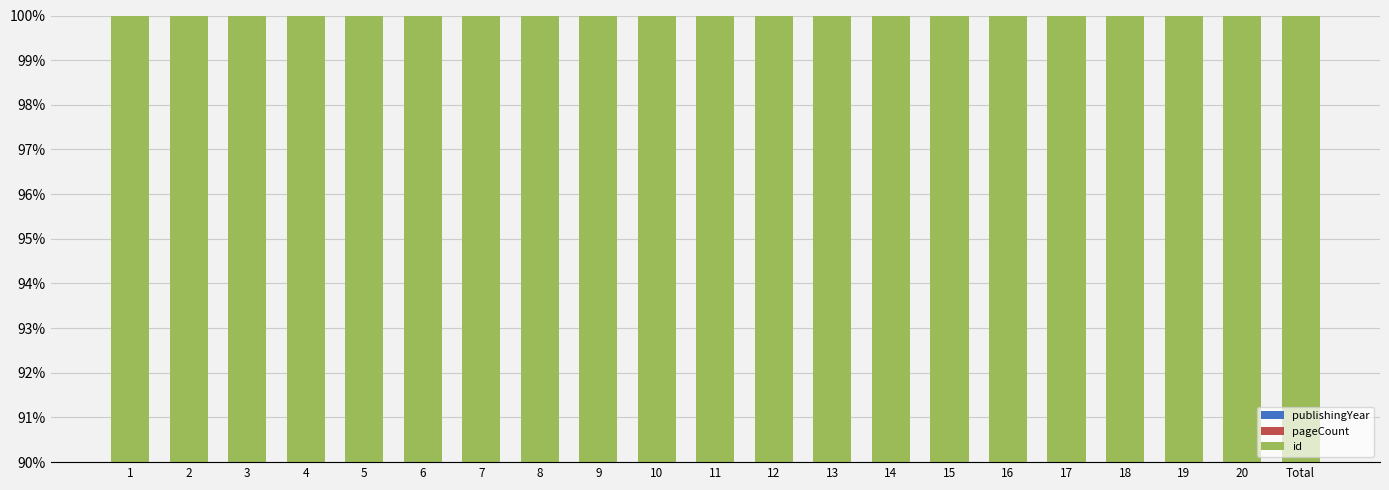

True or false: publishingYear has a value of 18.2 at 18.

False